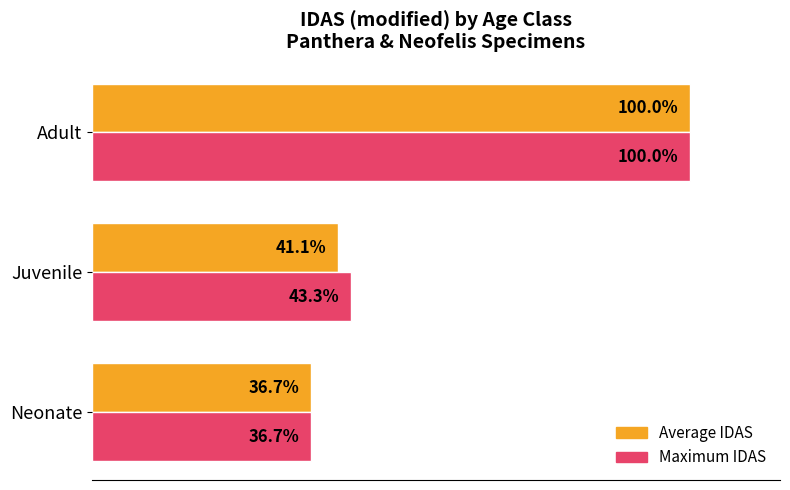

Which label corresponds to the largest value in the chart?

Adult